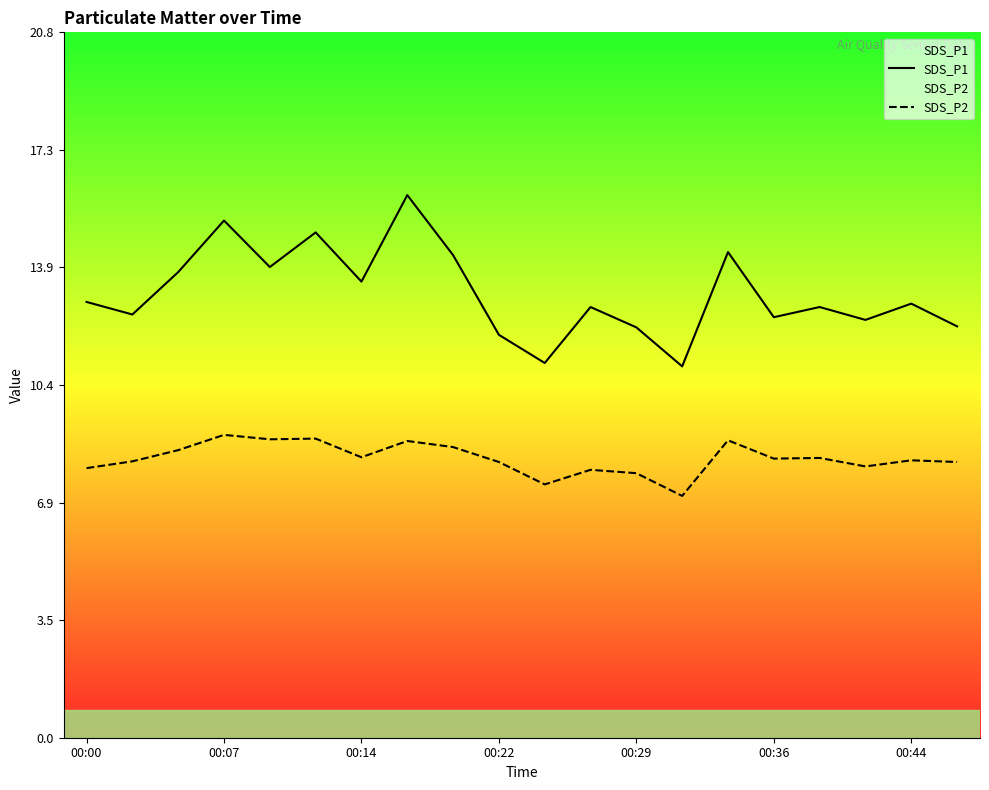

True or false: SDS_P2 has a value of 8.6 at 8.

True